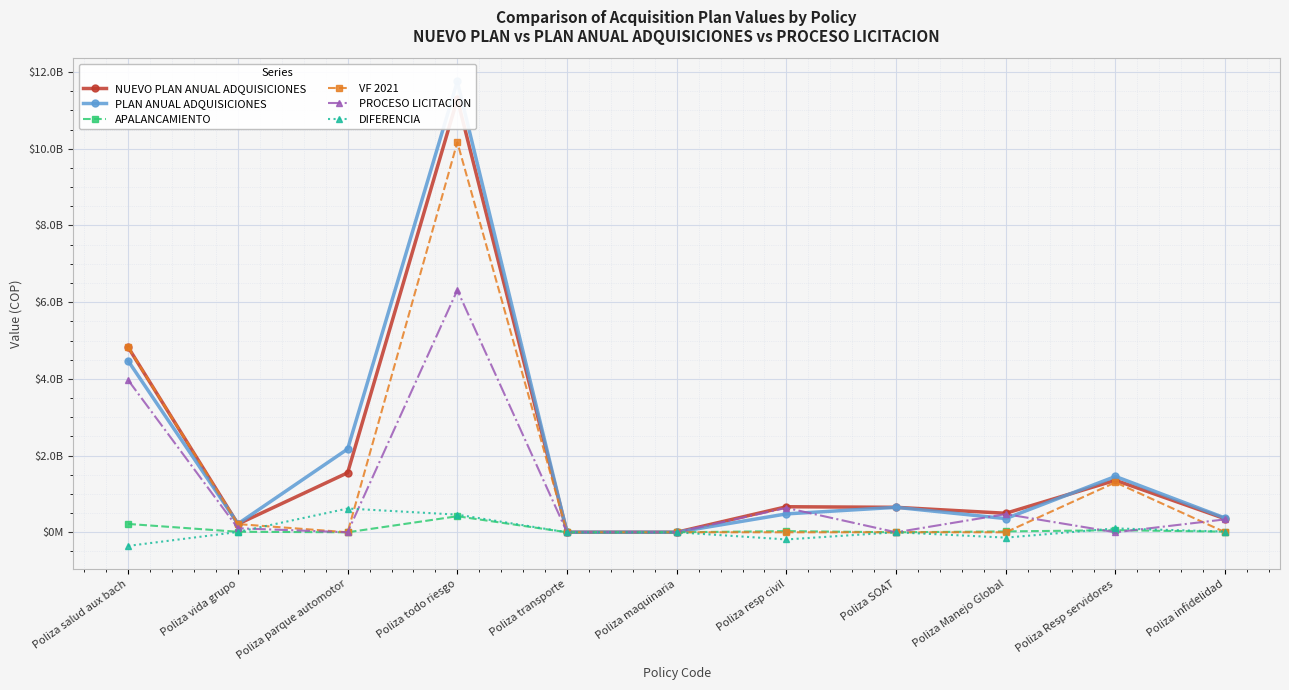

Where does the DIFERENCIA series first go above 0?

Poliza vida grupo